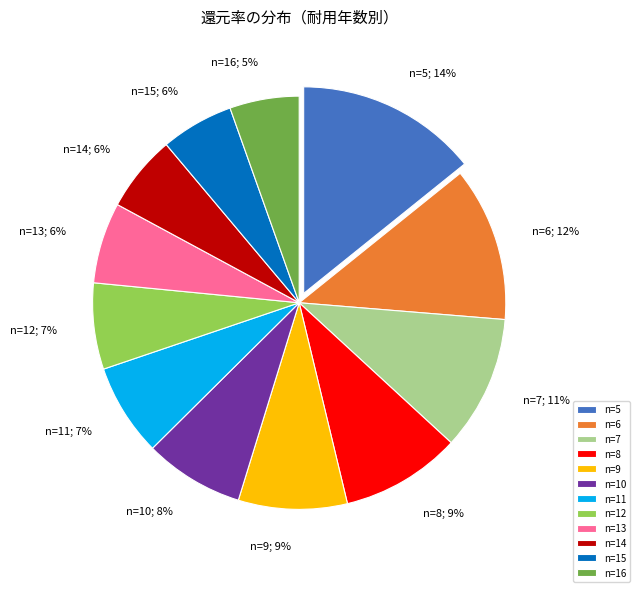

Does any single category account for the majority?

No